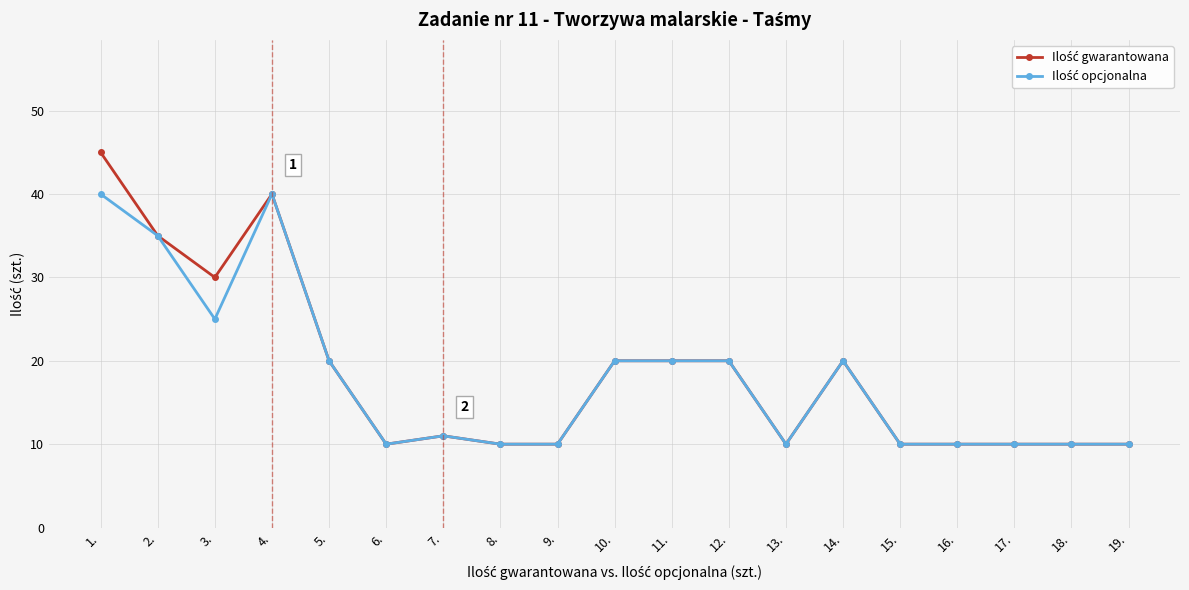

What is the label of the 11th point from the left?

11.